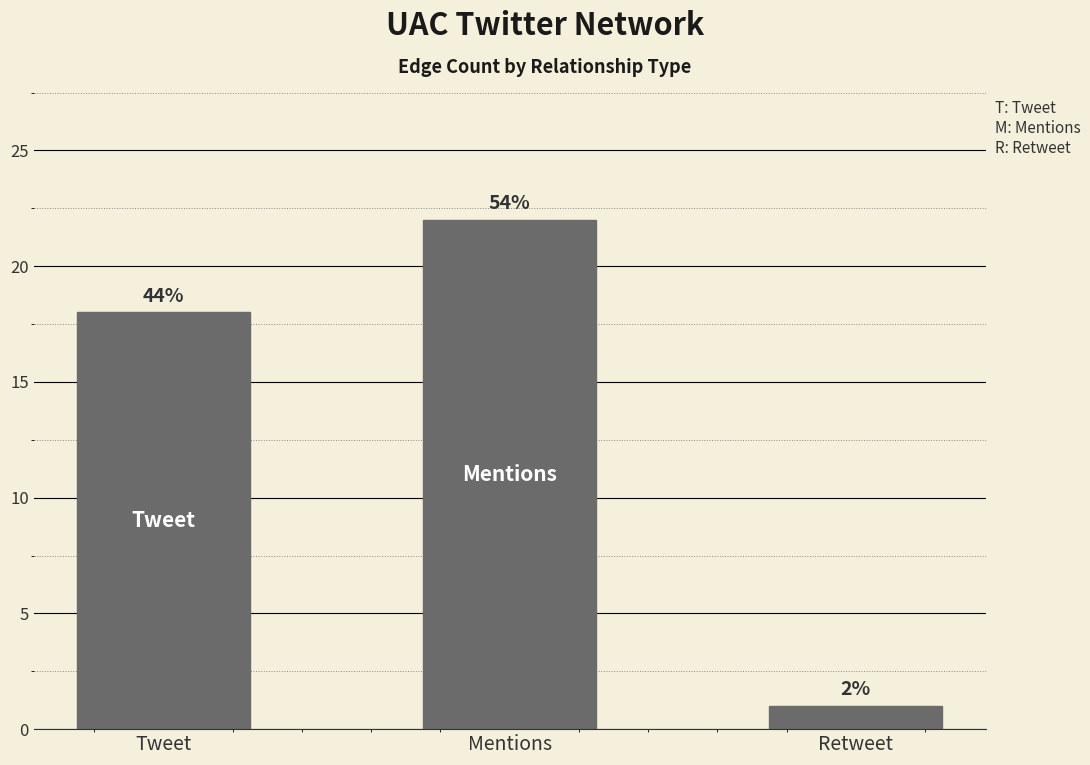

How many bars are there in total?

3